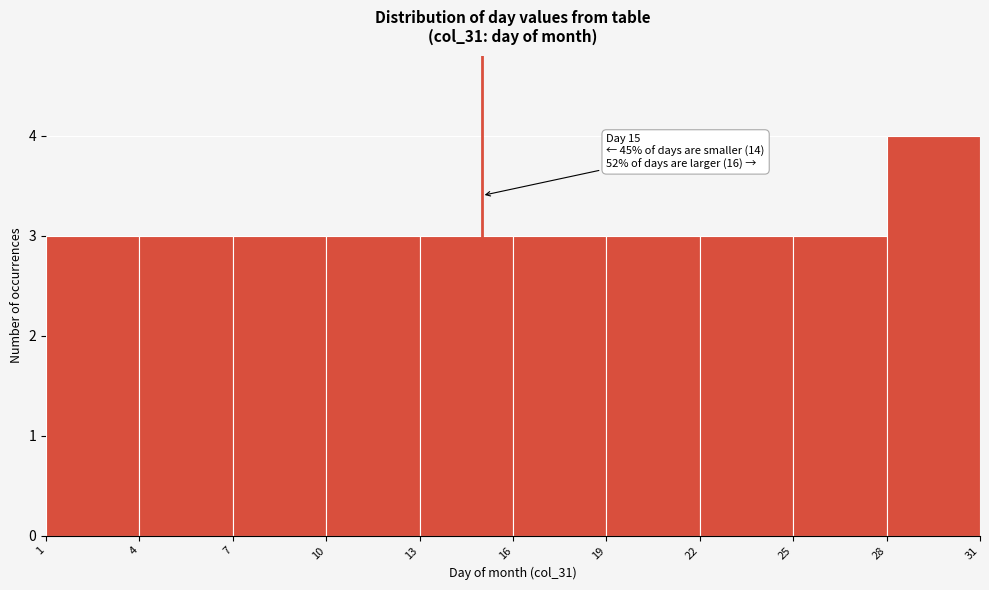

Which range on the x-axis has the tallest bar?

28 to 31